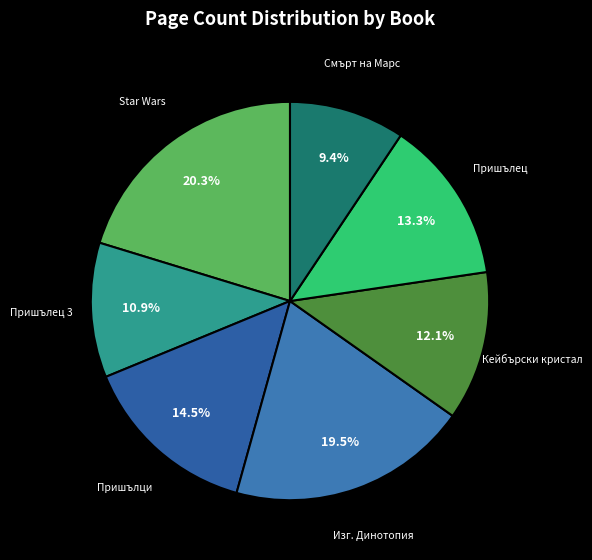

Which slice is the largest?

Star Wars: Силата се пробужда